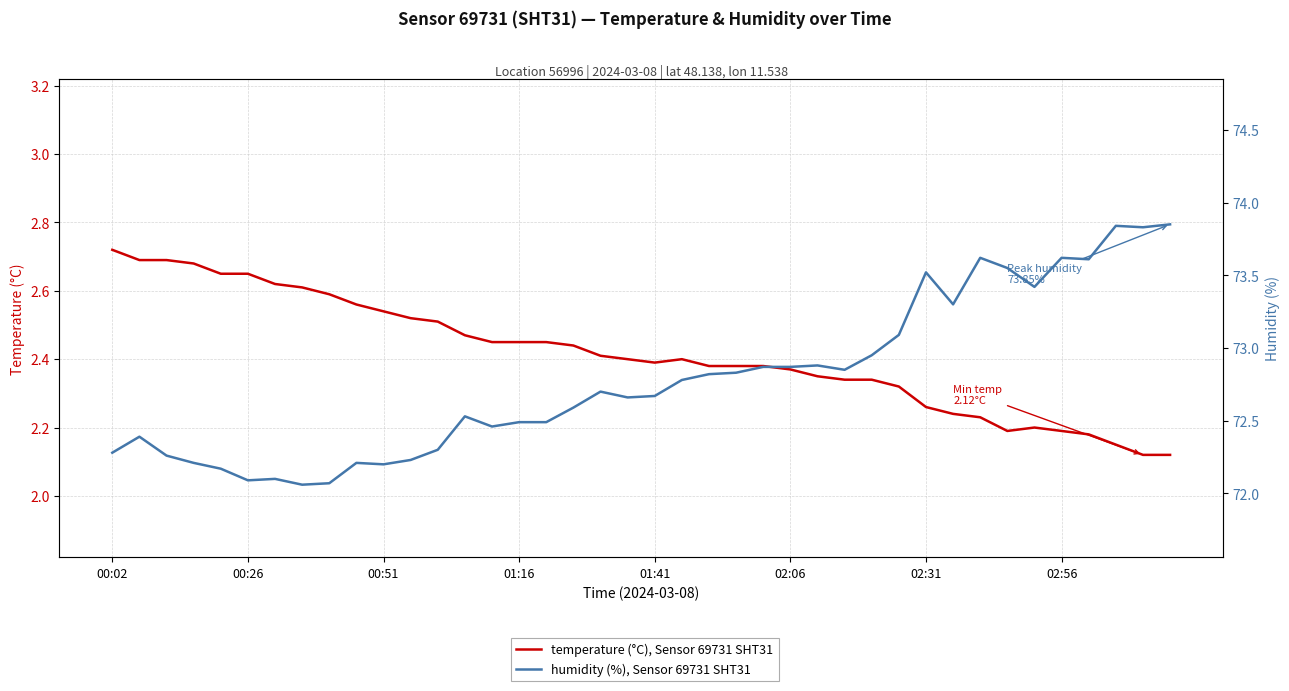

List the series in order of their overall mean, highest first.

humidity (%), Sensor 69731 SHT31, temperature (°C), Sensor 69731 SHT31